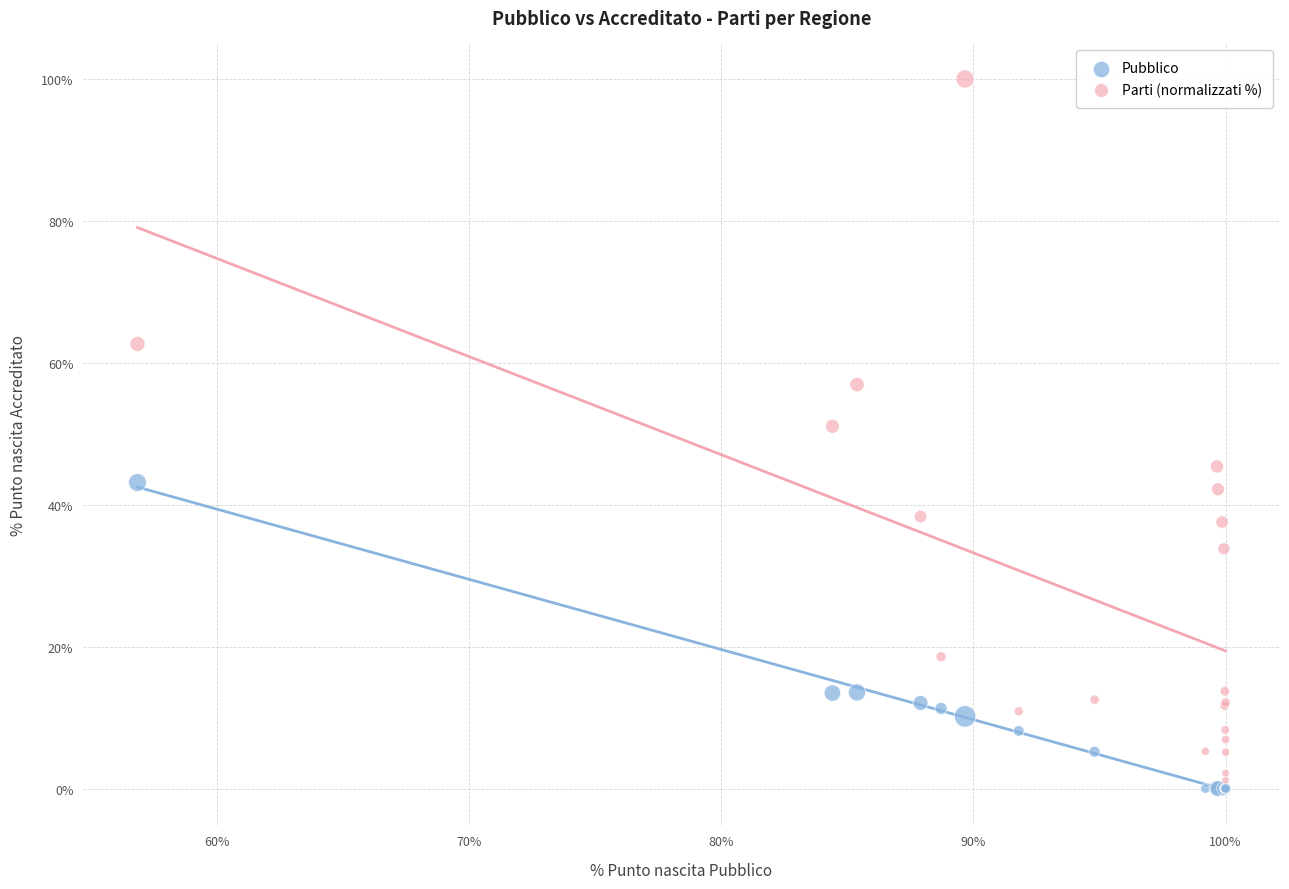

In the Pubblico series, what Y value is closest to 21?

13.5